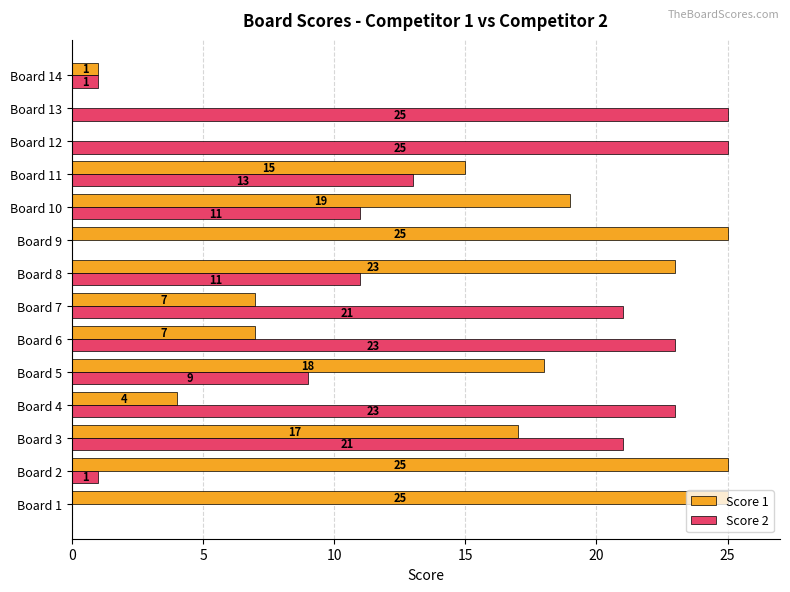

How many series are shown in this chart?

2